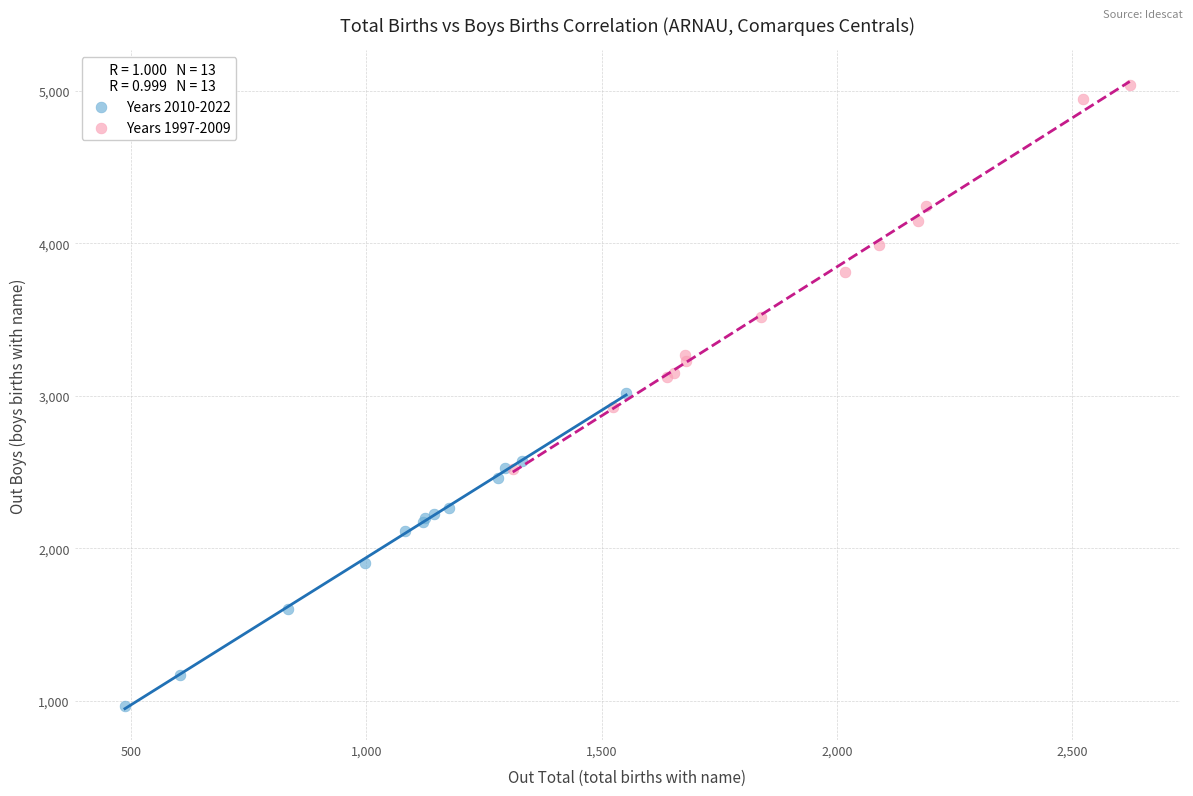

Which series has the widest spread of Y values?

Years 1997-2009